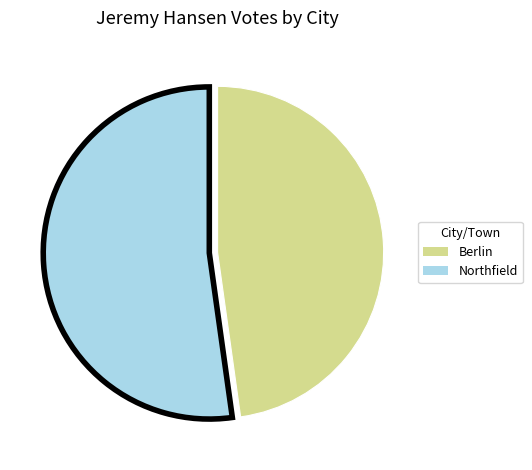

Which category accounts for the majority?

Northfield